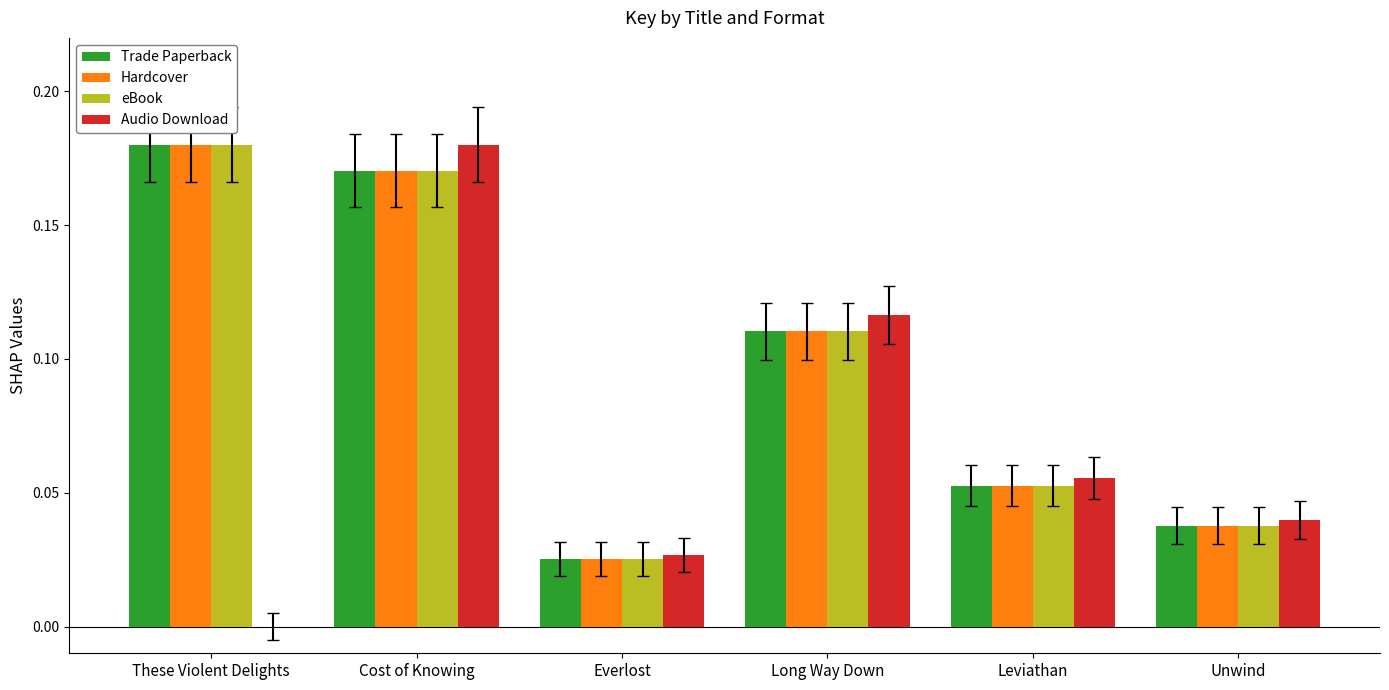

What is the sum of all Audio Download values?

0.4